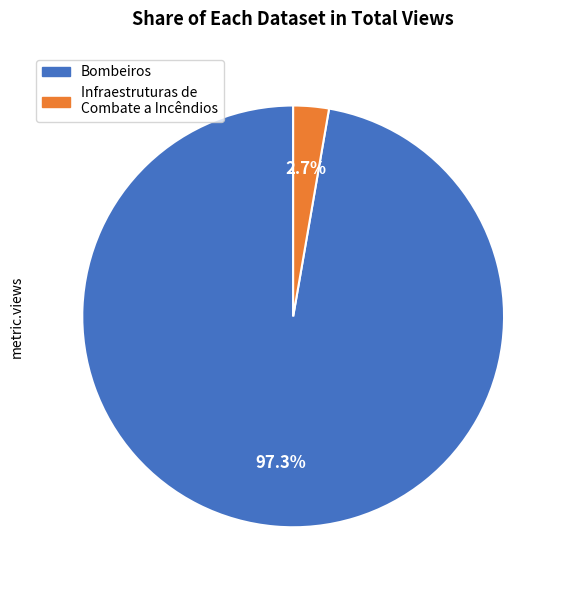

Does any single category account for the majority?

Yes